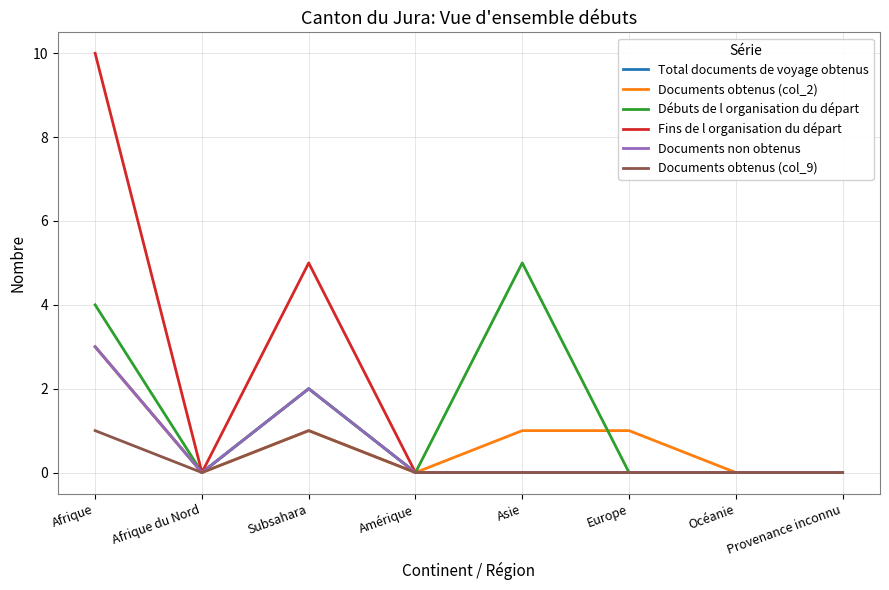

Is this an area chart (filled region under the line)?

No